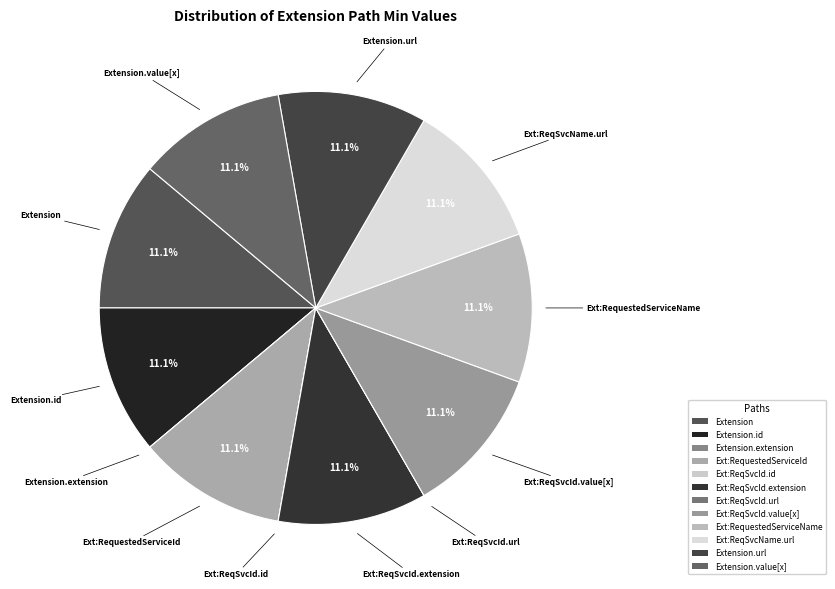

What is the ratio of the value at Ext:ReqSvcId.value[x] to the value at Ext:ReqSvcName.url?

1.0